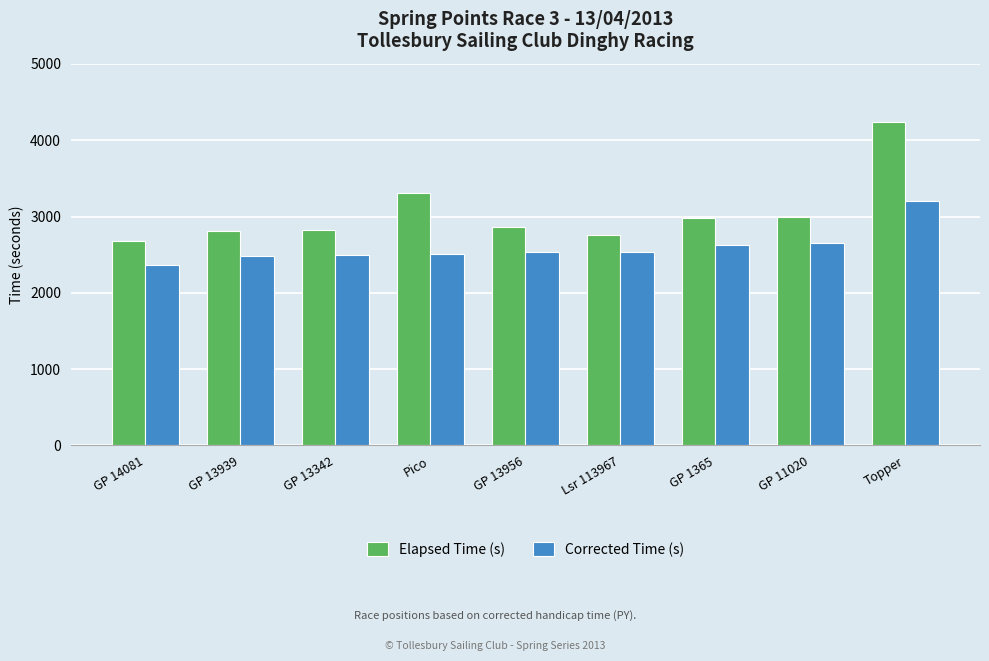

Which series has the widest spread of values?

Elapsed Time (s)